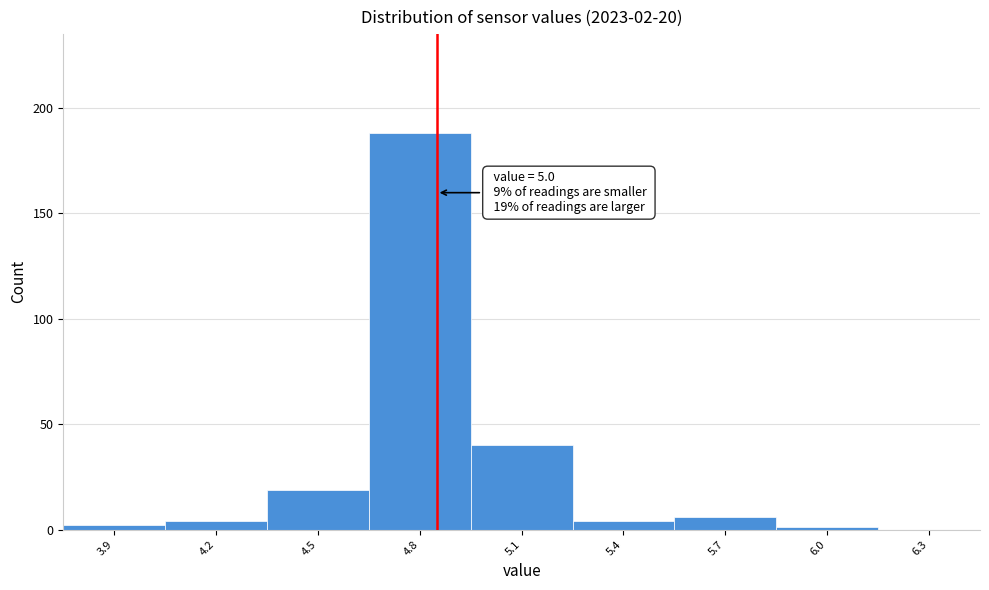

Reading left to right, transcribe all the data shown in this chart.

3.9=2	4.2=4	4.5=19	4.8=188	5.1=40	5.4=4	5.7=6	6.0=1	6.3=0